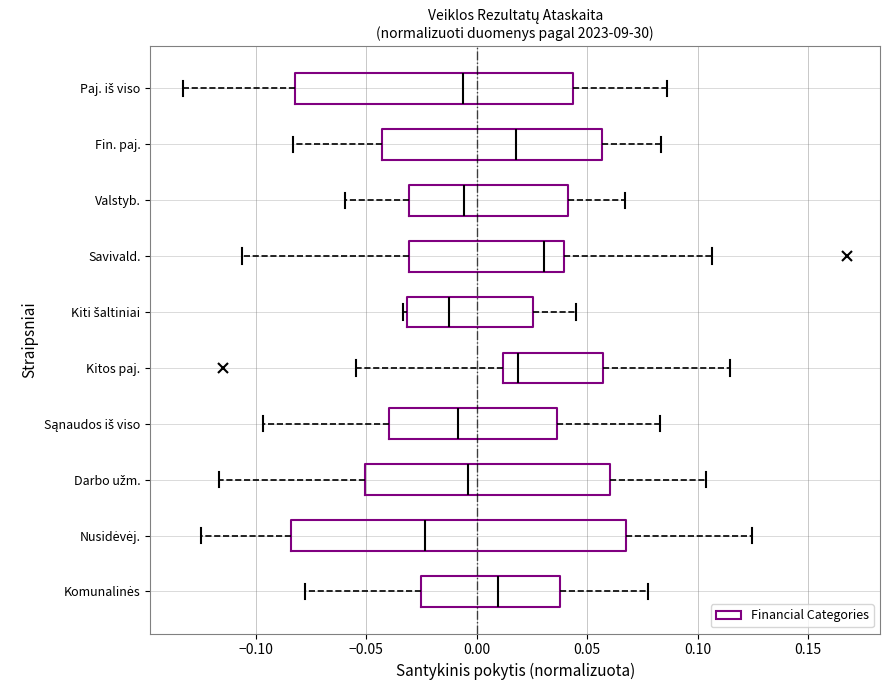

Reading bottom to top, transcribe this box plot: for each box, give where its median line is, the range the box spans, and where its two whiskers end, as read against the x-axis. The values are not printed on the chart, so give them approximately, as read against the axis.

Komunalinės: median 0.010, box -0.025 to 0.040, whiskers -0.080 to 0.080
Nusidėvėj.: median -0.025, box -0.085 to 0.070, whiskers -0.125 to 0.125
Darbo užm.: median -0.005, box -0.050 to 0.060, whiskers -0.115 to 0.105
Sąnaudos iš viso: median -0.010, box -0.040 to 0.035, whiskers -0.095 to 0.085
Kitos paj.: median 0.020, box 0.010 to 0.055, whiskers -0.055 to 0.115
Kiti šaltiniai: median -0.010, box -0.030 to 0.025, whiskers -0.035 to 0.045
Savivald.: median 0.030, box -0.030 to 0.040, whiskers -0.105 to 0.105
Valstyb.: median -0.005, box -0.030 to 0.040, whiskers -0.060 to 0.065
Fin. paj.: median 0.020, box -0.045 to 0.055, whiskers -0.085 to 0.085
Paj. iš viso: median -0.005, box -0.080 to 0.045, whiskers -0.135 to 0.085